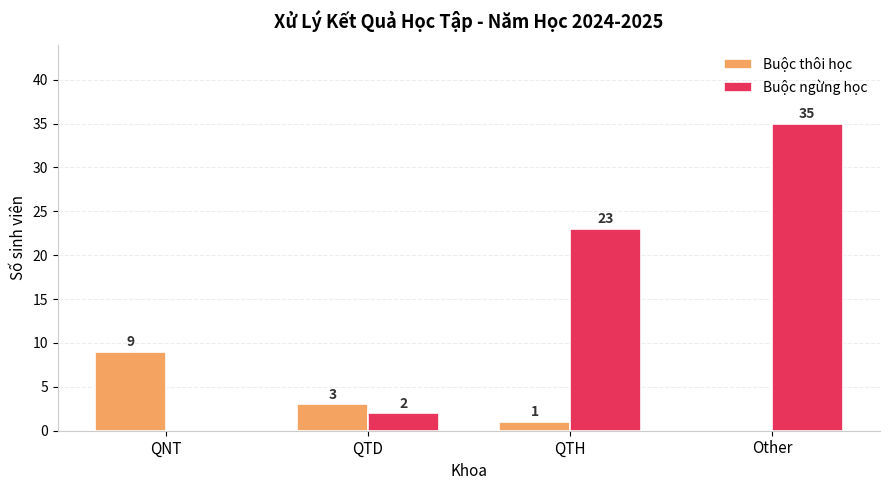

Between QTD and QTH, which series saw the biggest shift?

Buộc ngừng học